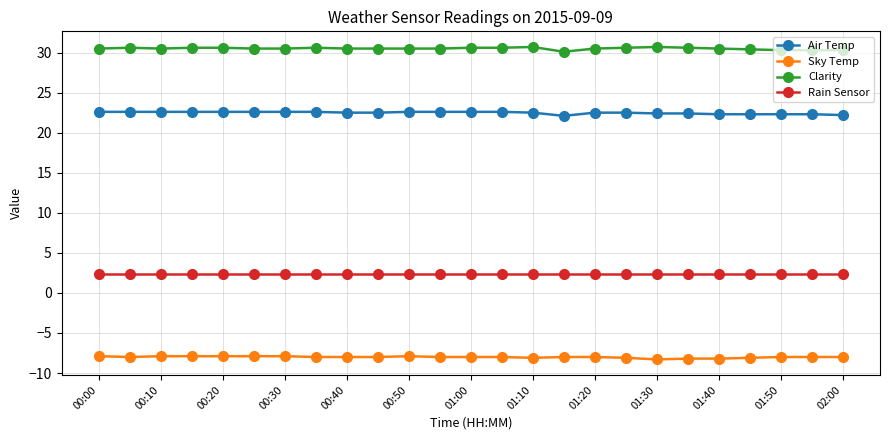

What is the difference between the maximum and minimum values in the Sky Temp series?

0.4